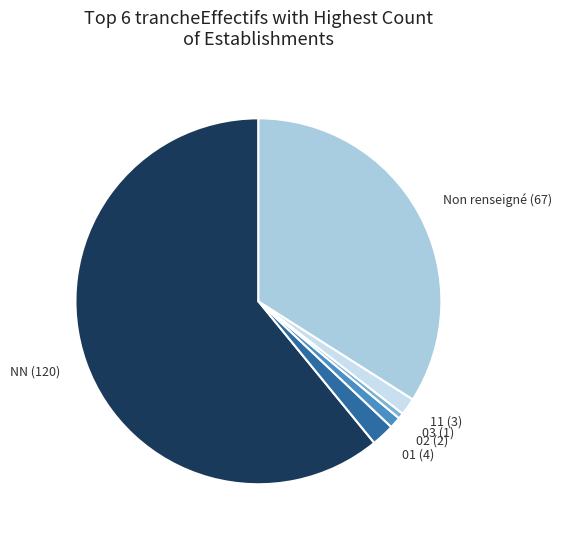

How many segments does this pie chart have?

6